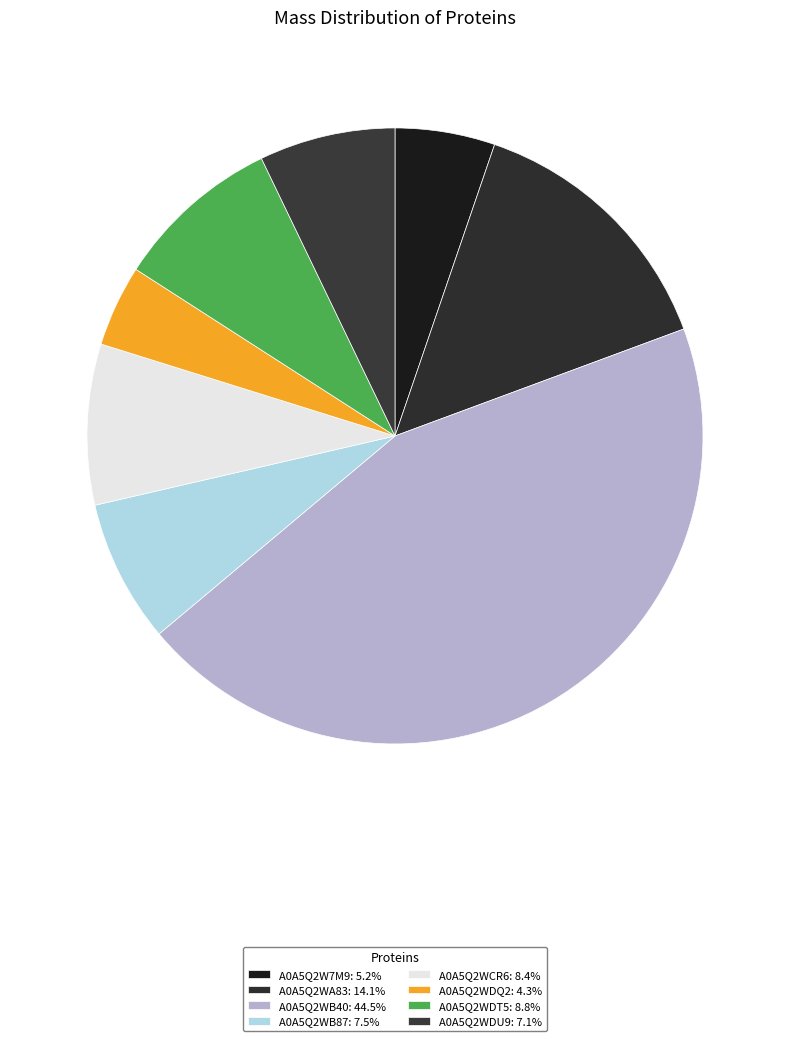

Is A0A5Q2WDQ2 the majority of the pie?

No